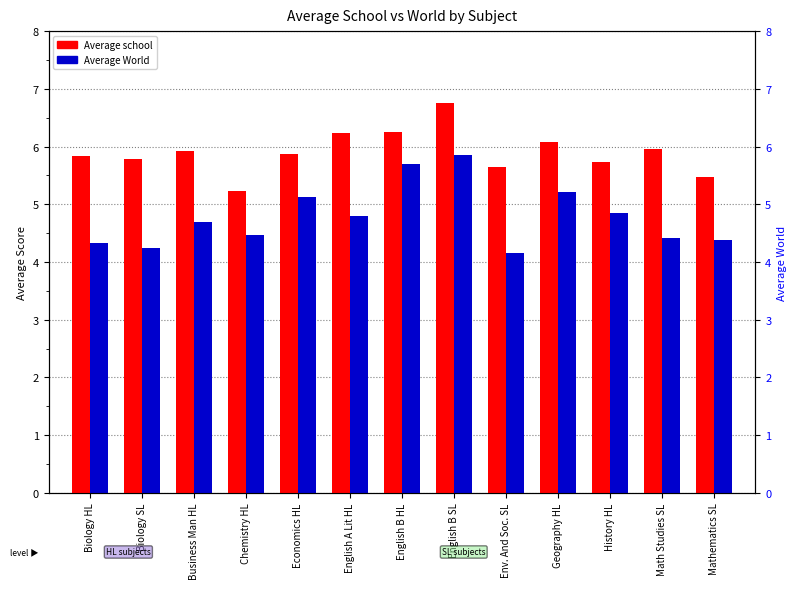

Where is Average World nearest to the value 5?

Economics HL